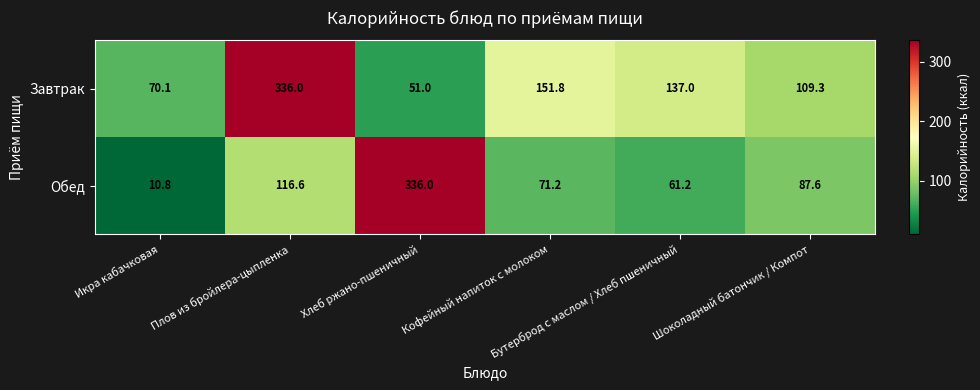

List the series in order of their overall mean, lowest first.

Обед, Завтрак